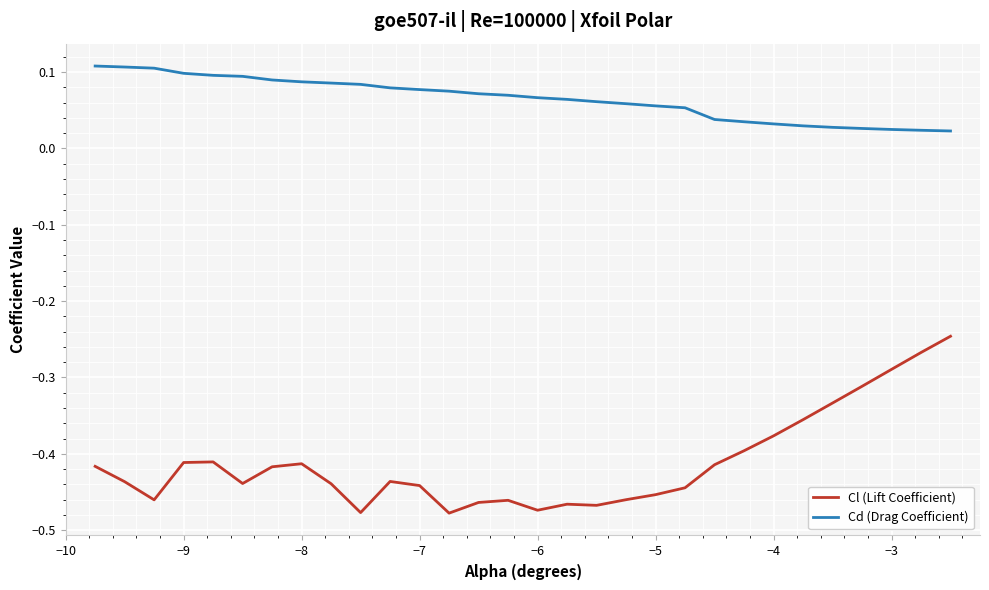

True or false: Cd (Drag Coefficient) and Cl (Lift Coefficient) intersect in this chart.

False